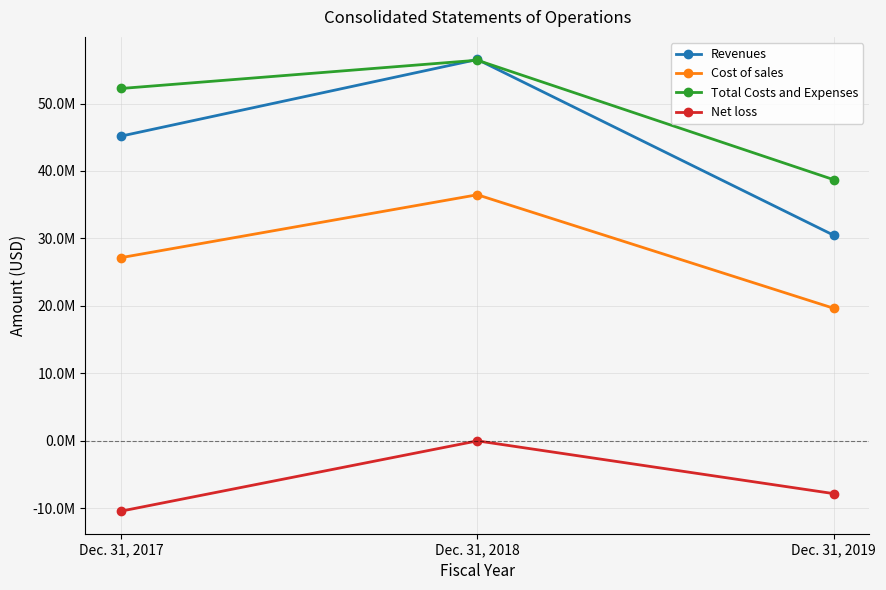

What are all the series names shown in the legend?

Revenues, Cost of sales, Total Costs and Expenses, Net loss